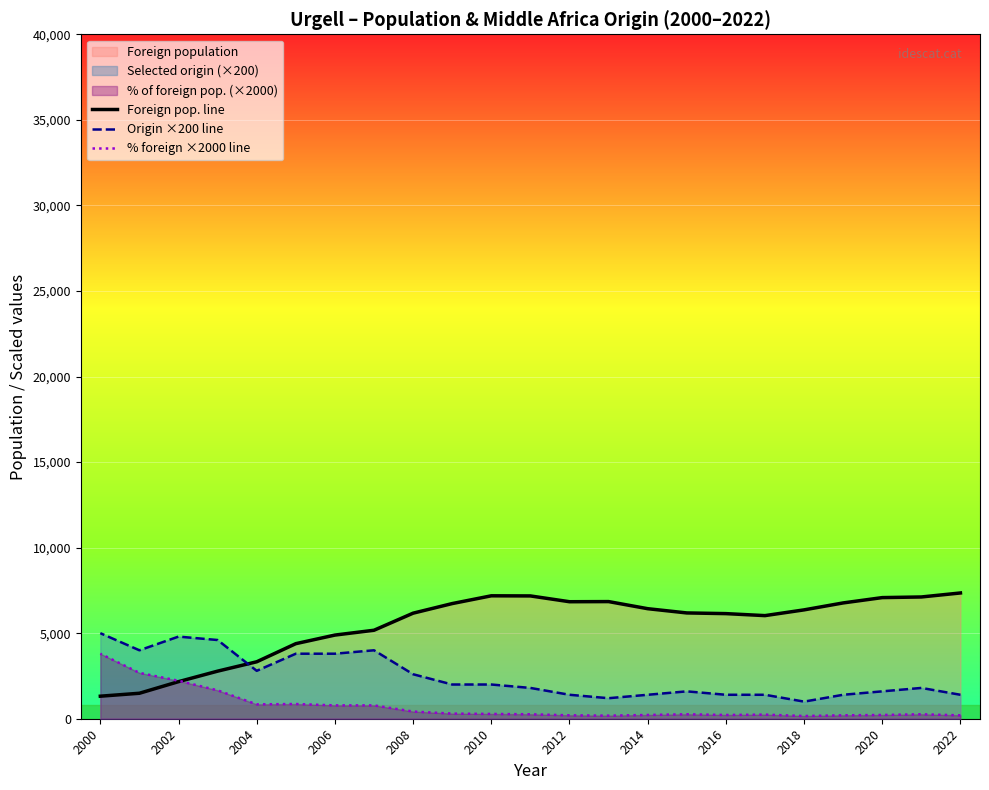

The Foreign pop. line series shows 2616 at 21. True or false?

False